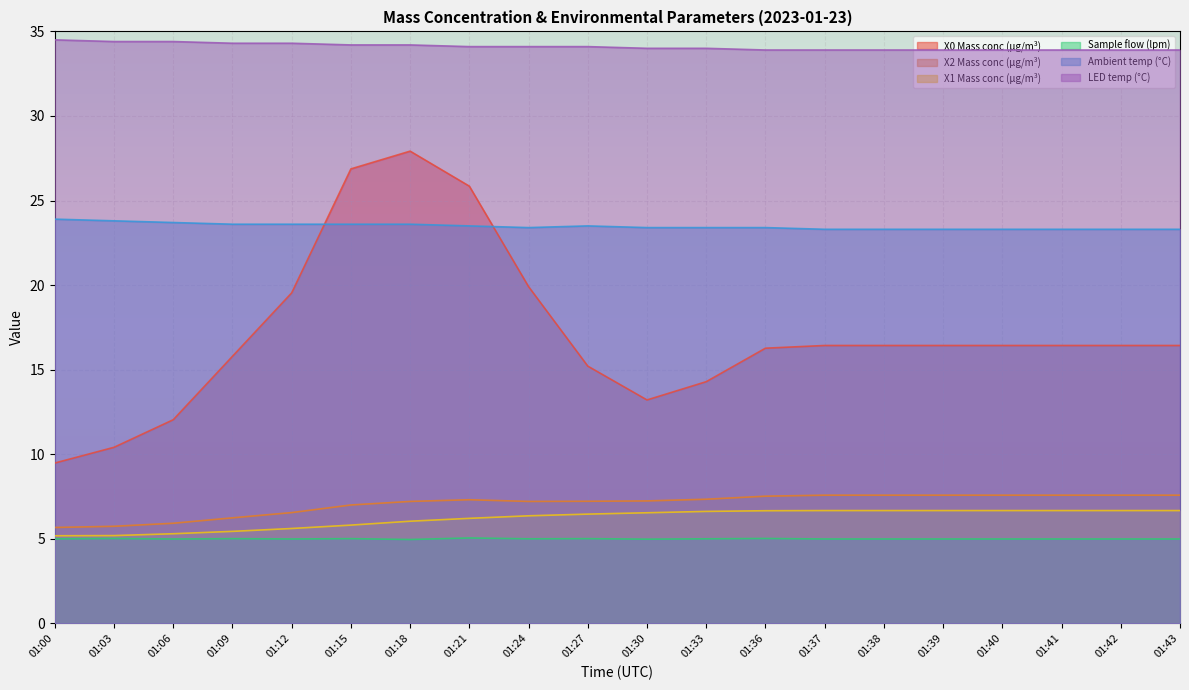

Which series has the largest total across all categories?

LED temp (°C)